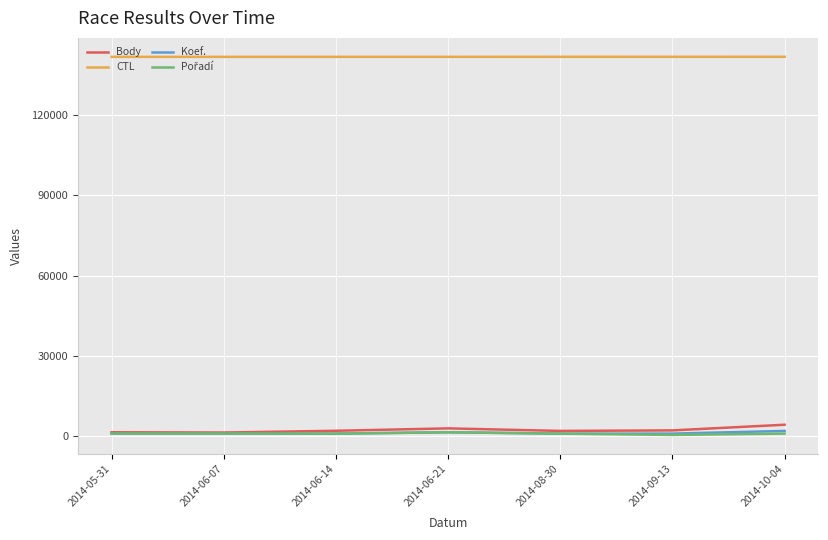

What is the spread (max minus min) of values at 2014-06-21?

140114